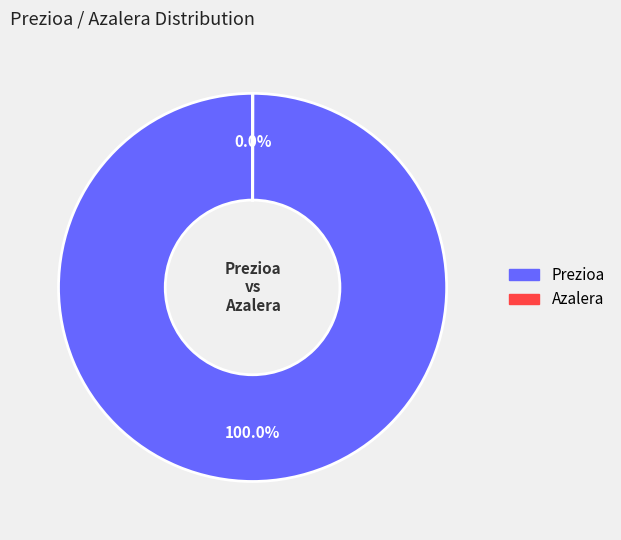

Which slice is the largest?

Prezioa